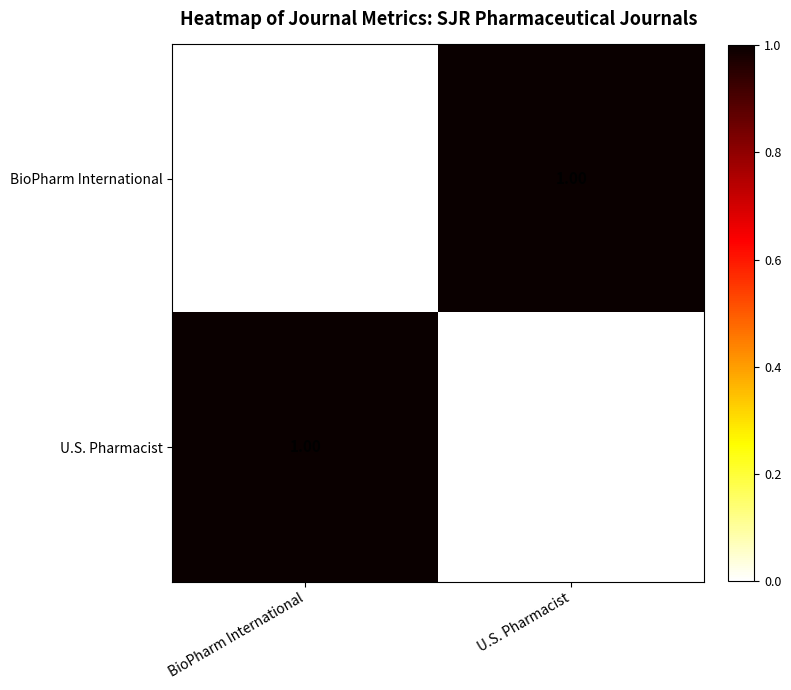

Rank the series at U.S. Pharmacist from highest to lowest value.

BioPharm International, U.S. Pharmacist